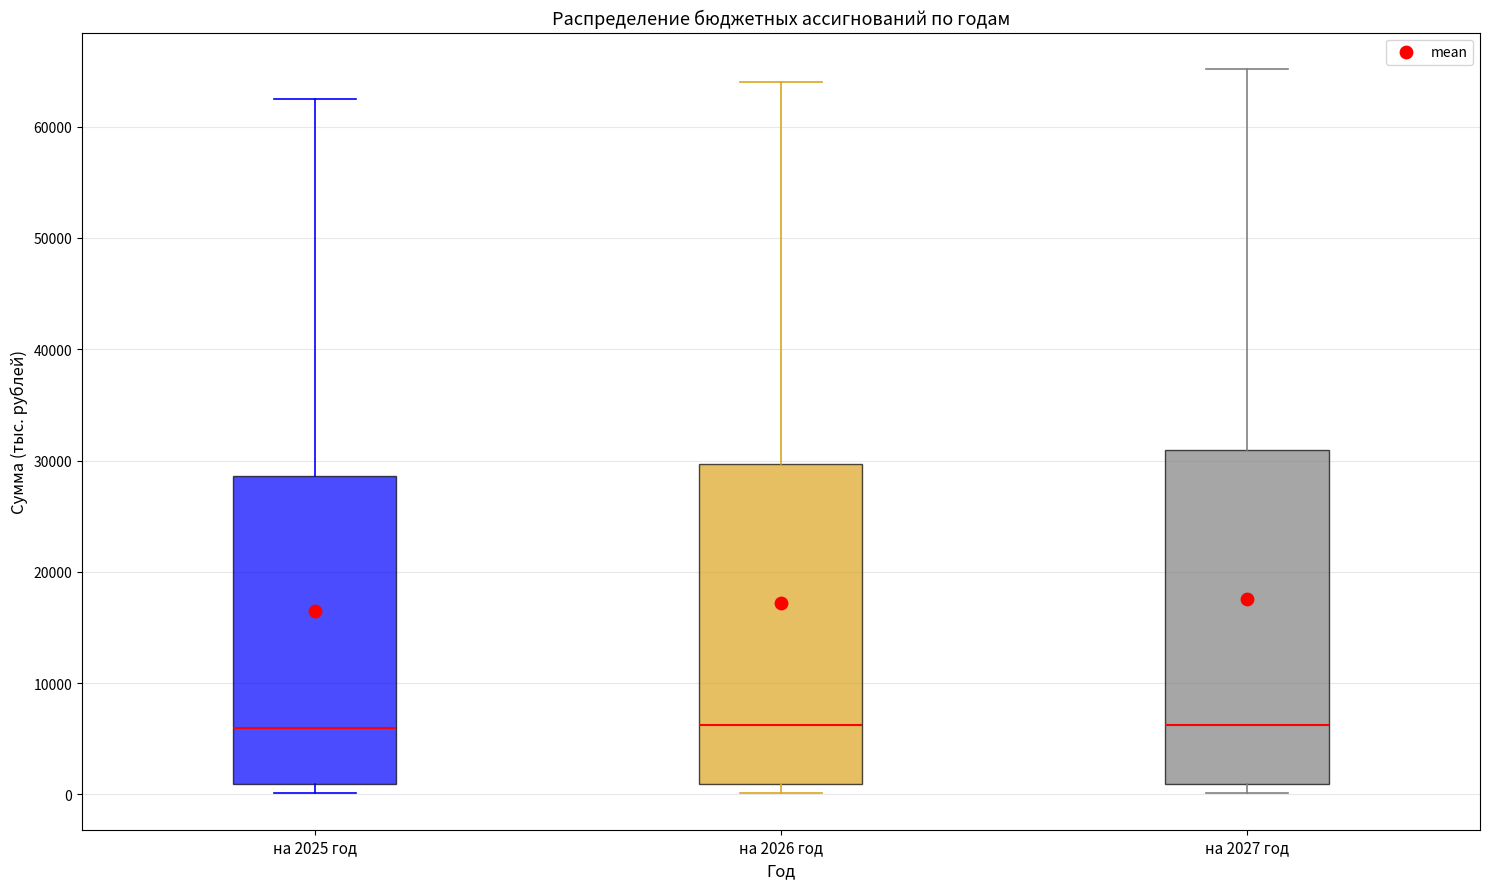

Reading left to right, transcribe this box plot: for each box, give where its median line is, the range the box spans, and where its two whiskers end, as read against the y-axis. The values are not printed on the chart, so give them approximately, as read against the axis.

на 2025 год: median 6000, box 1000 to 29000, whiskers 0 to 62000
на 2026 год: median 6000, box 1000 to 30000, whiskers 0 to 64000
на 2027 год: median 6000, box 1000 to 31000, whiskers 0 to 65000